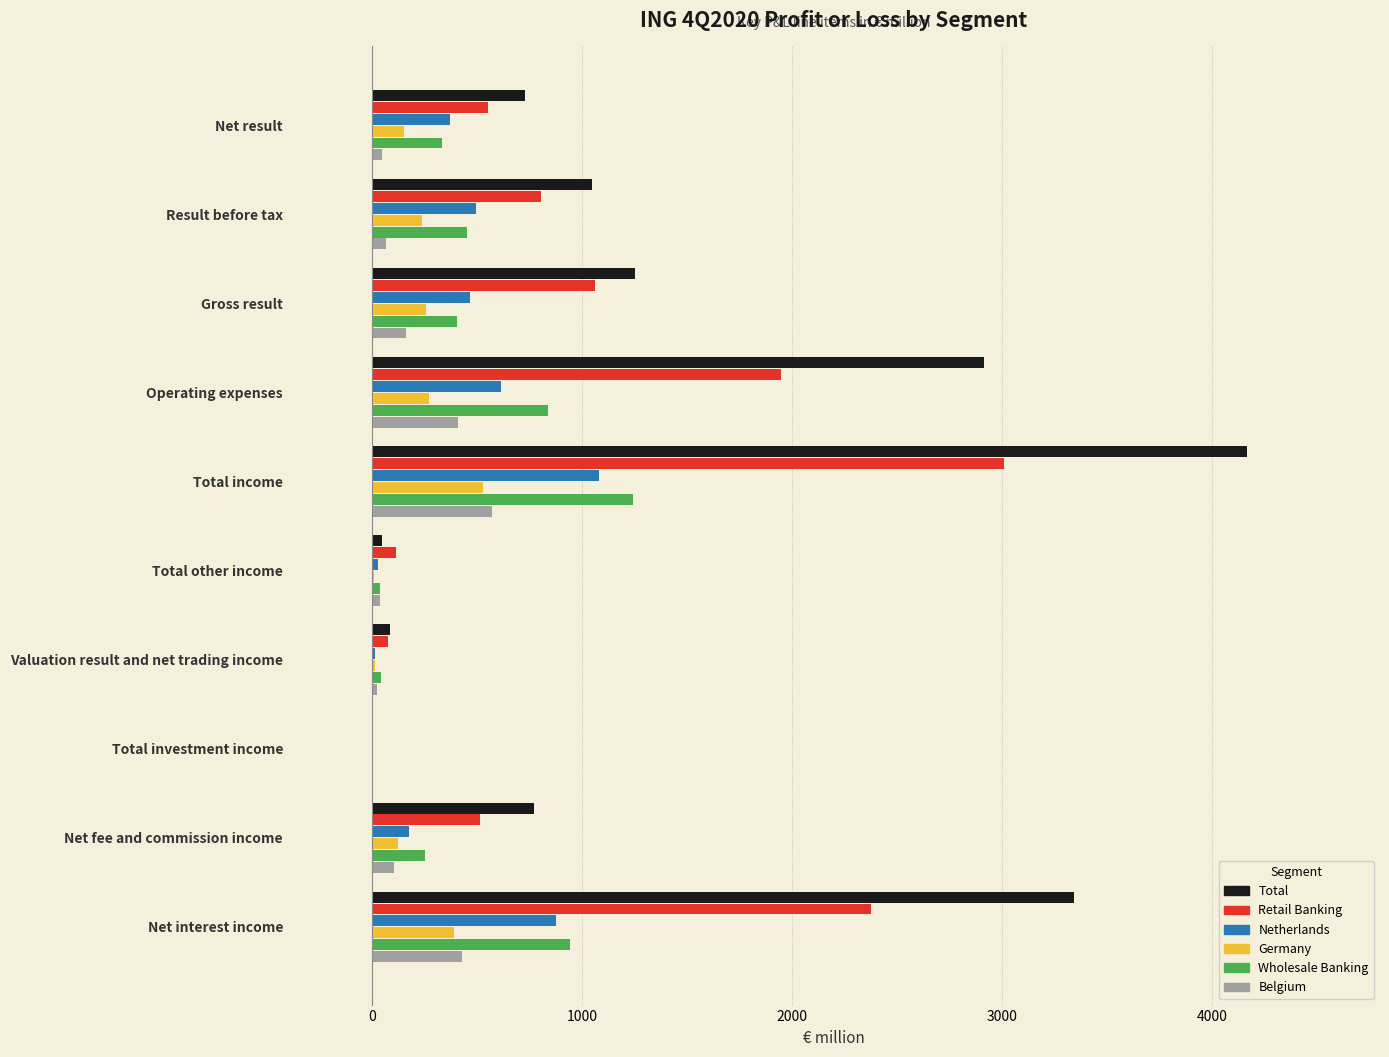

Between Net interest income and Gross result, which series saw the biggest shift?

Total